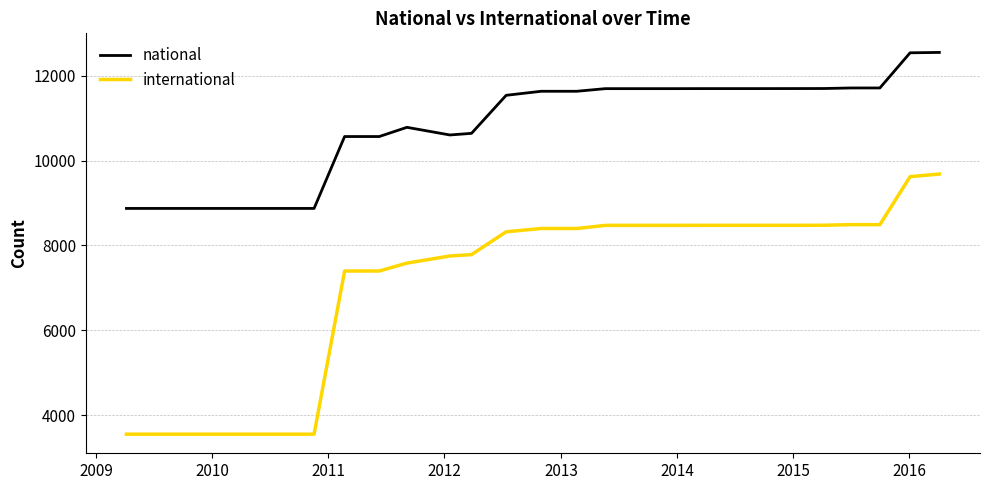

What is the minimum value for international?

3555